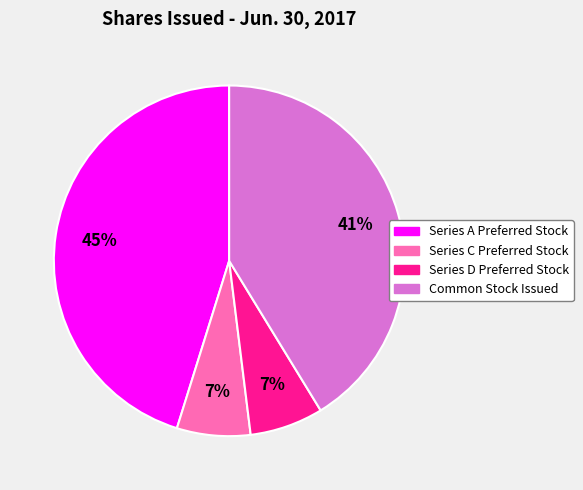

Is it true that Series D Preferred Stock is 15% of the pie?

False